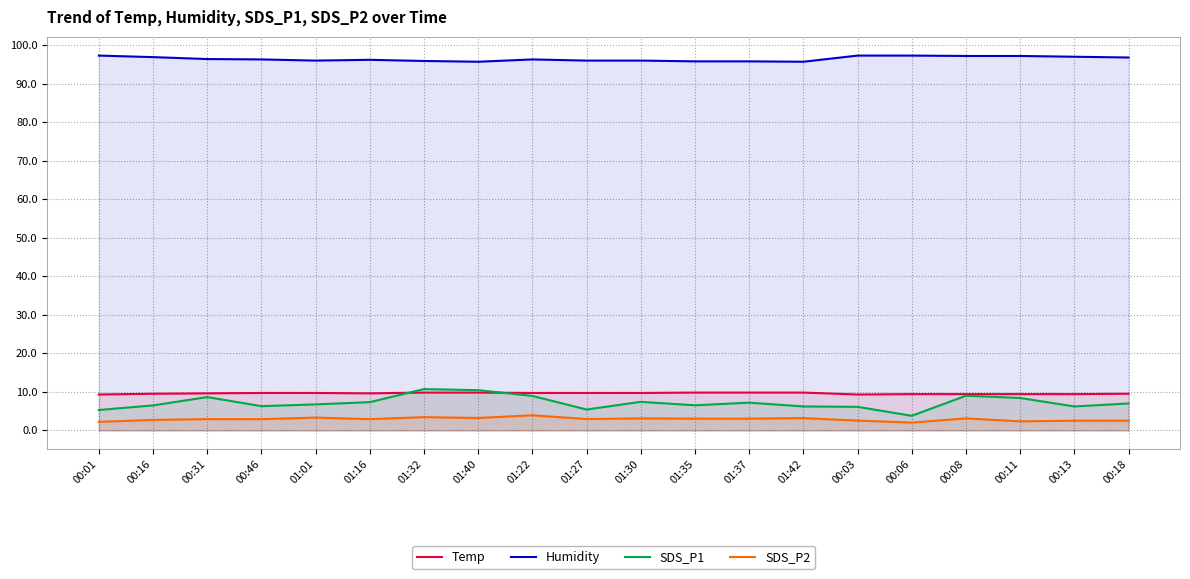

Rank the series at 00:18 from lowest to highest value.

SDS_P2, SDS_P1, Temp, Humidity